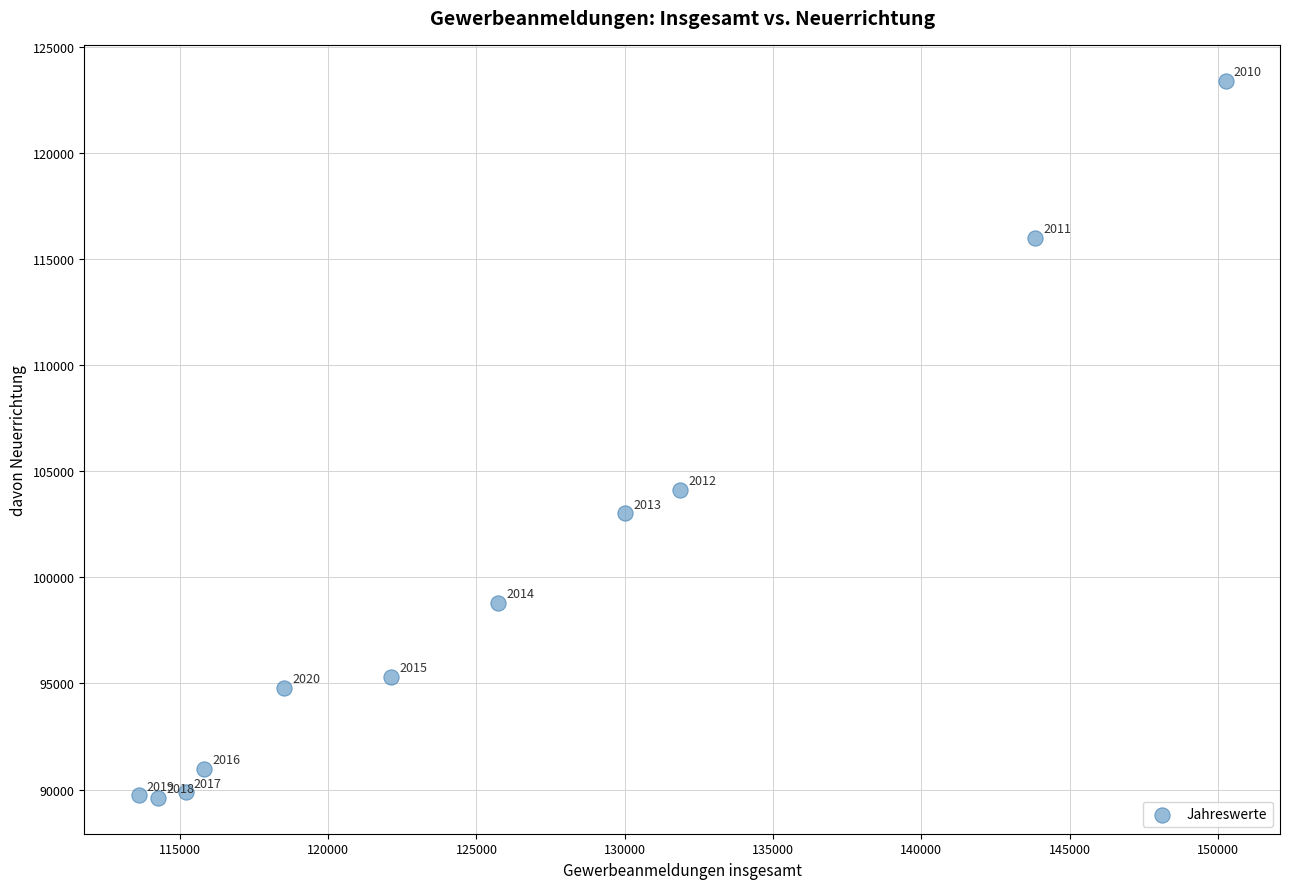

What is the range of Y values (max minus min)?

33792